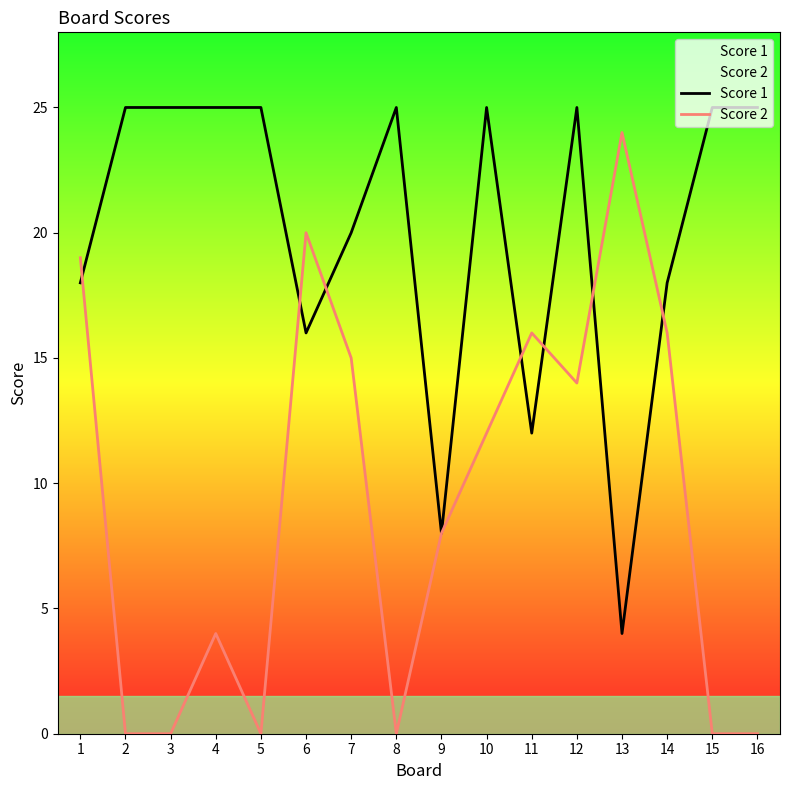

What is the highest value of the Score 2 series?

24